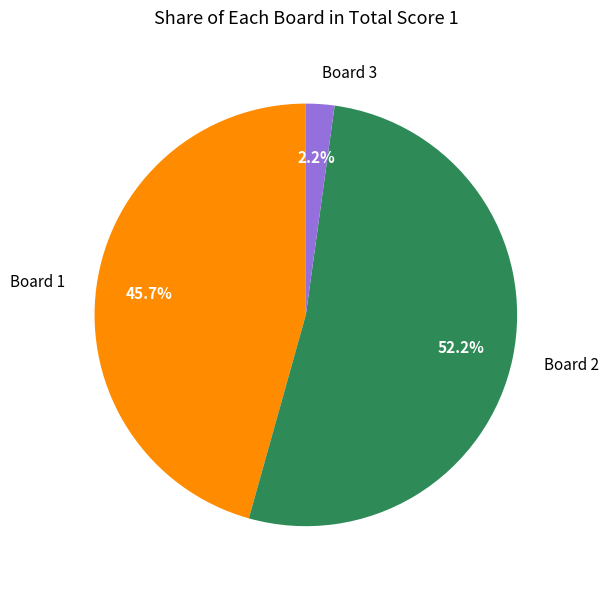

To the nearest percent, what portion does Board 2 represent?

52%